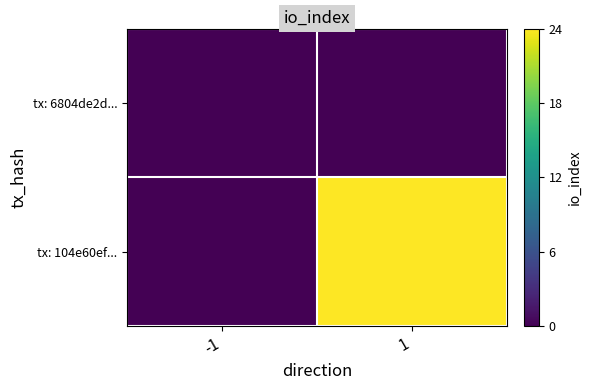

Reading left to right, what are all the values shown in this chart?

tx: 6804de2d...: -1=0	1=0
tx: 104e60ef...: -1=0	1=24